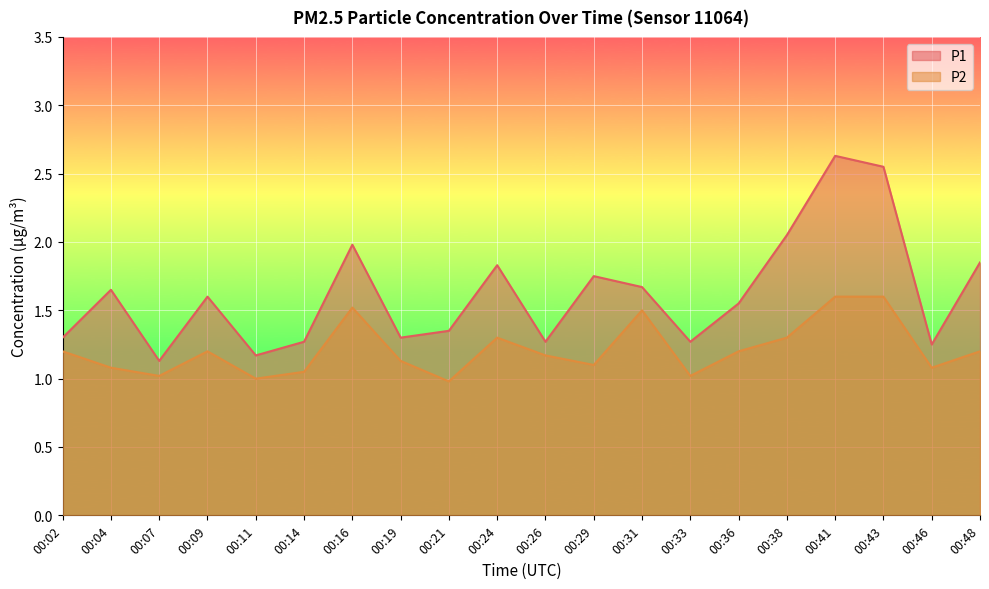

Where is P1 nearest to the value 1?

00:07